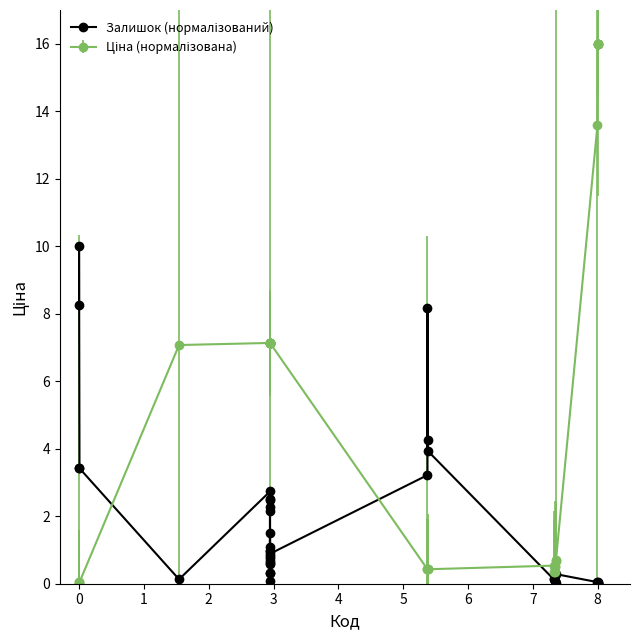

How many lines are shown in the chart?

2